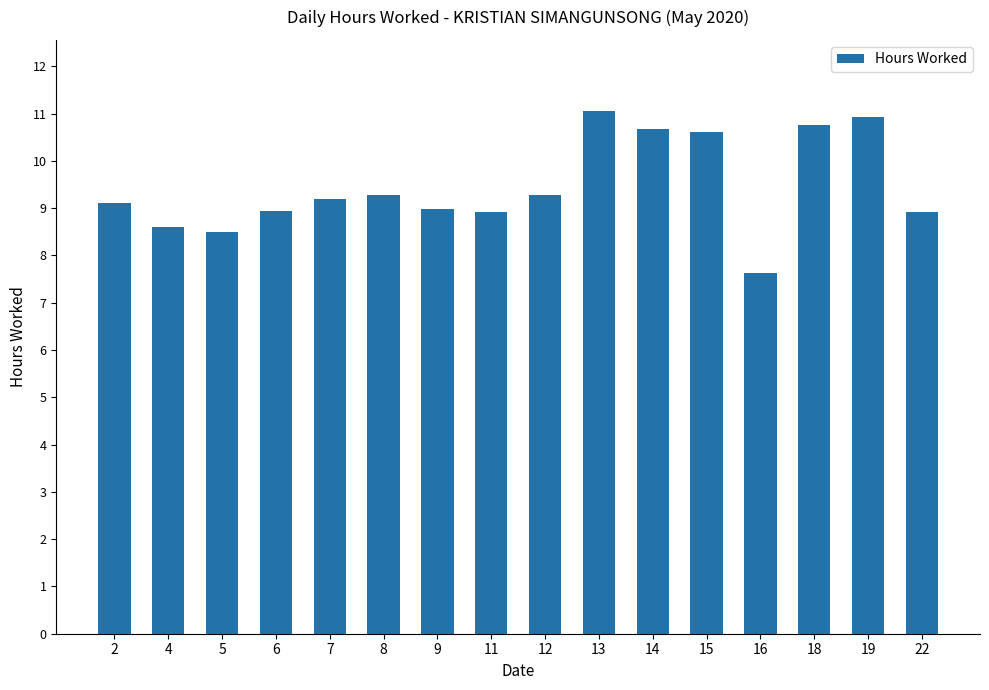

What is the change in value from 8 to 14?

+1.4